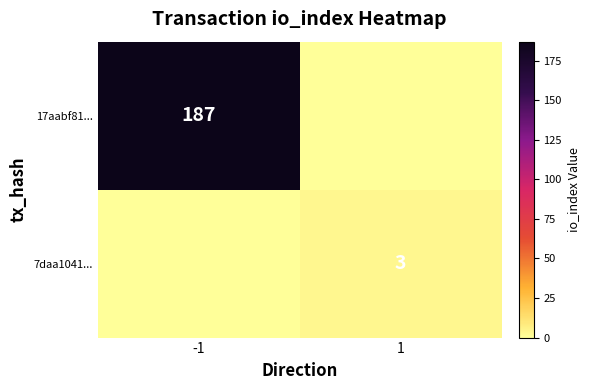

The 17aabf81... series shows 187 at -1. True or false?

True